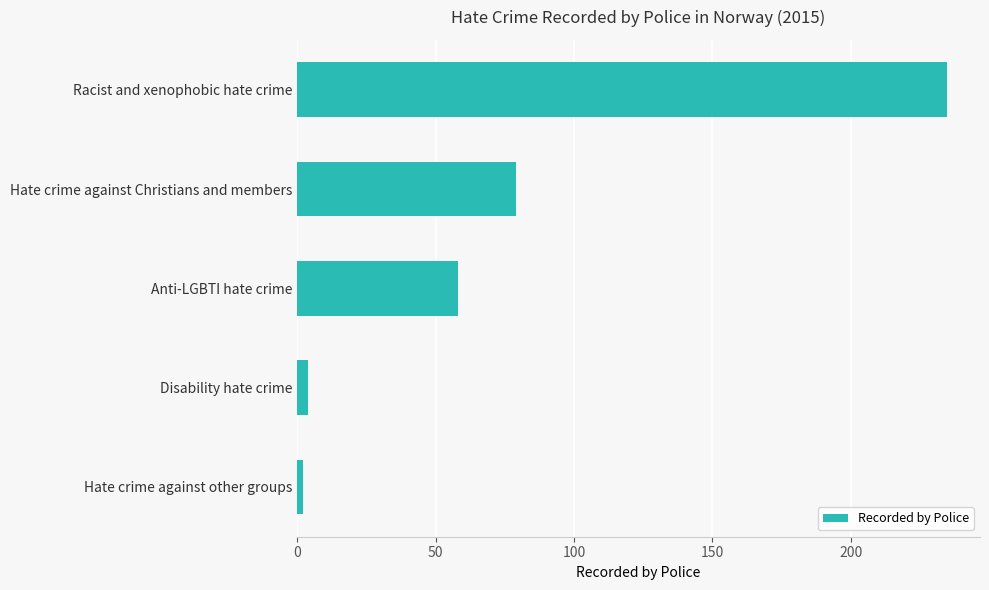

Reading top to bottom, list all the values displayed in this chart.

Racist and xenophobic hate crime=235	Hate crime against Christians and members=79	Anti-LGBTI hate crime=58	Disability hate crime=4	Hate crime against other groups=2